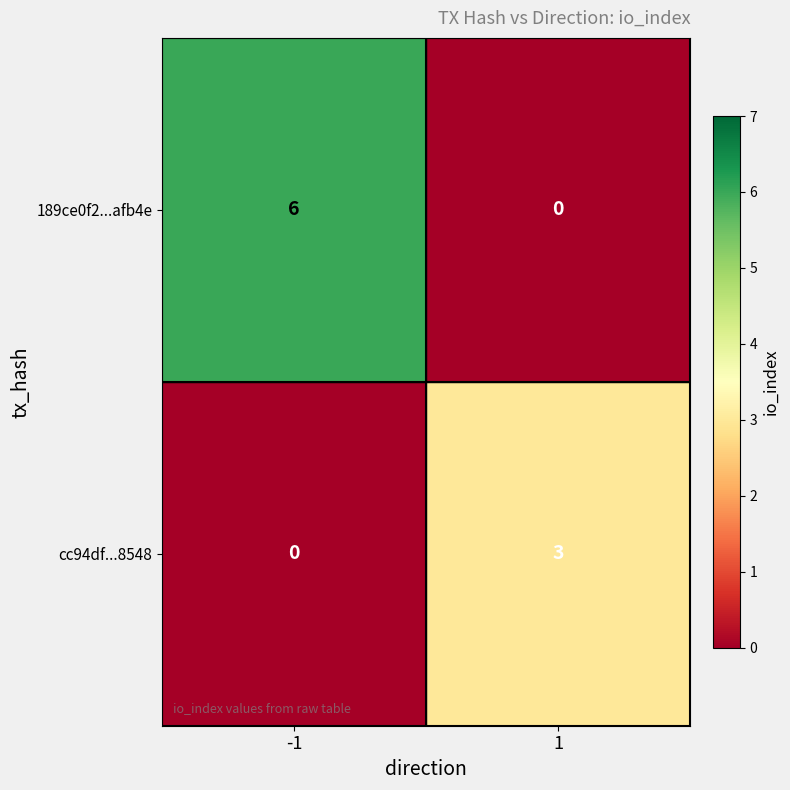

Count the number of data series in this chart.

2